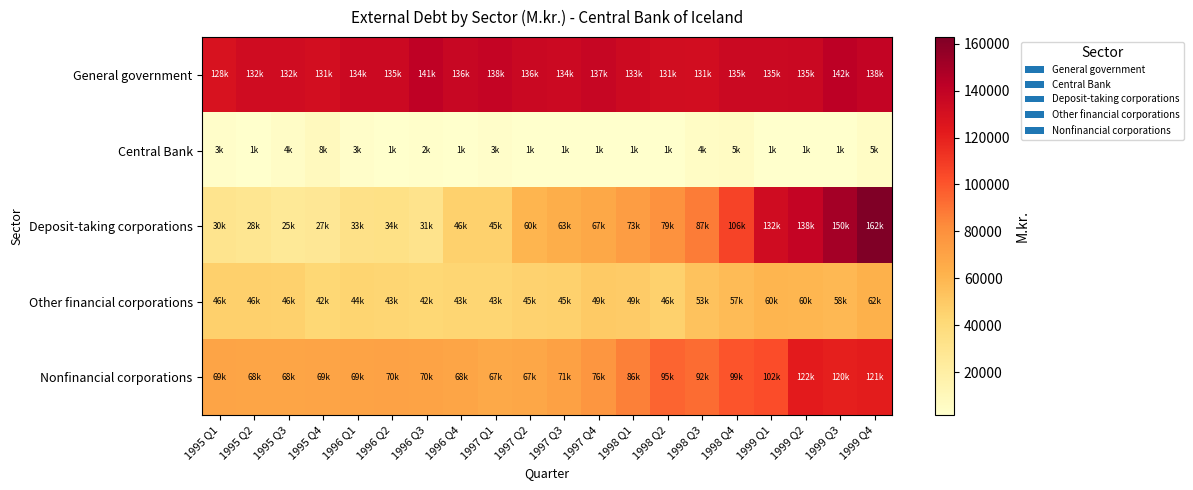

At which category does the chart reach its peak across all series?

1999 Q4